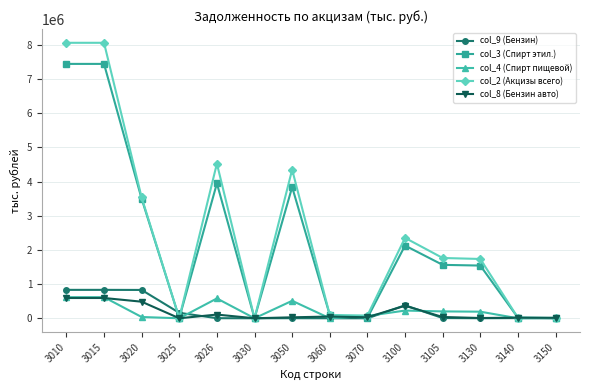

Is the value of col_8 (Бензин авто) at 3015 greater than the value of col_2 (Акцизы всего) at 3150?

Yes